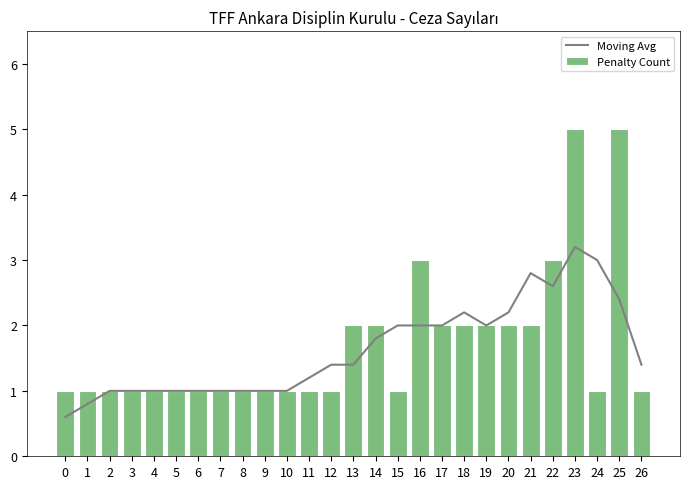

How many groups of bars are there?

27